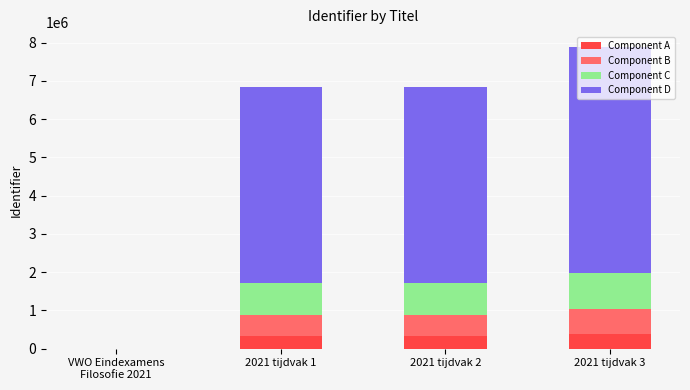

At which category is the sum across all series the highest?

2021 tijdvak 3